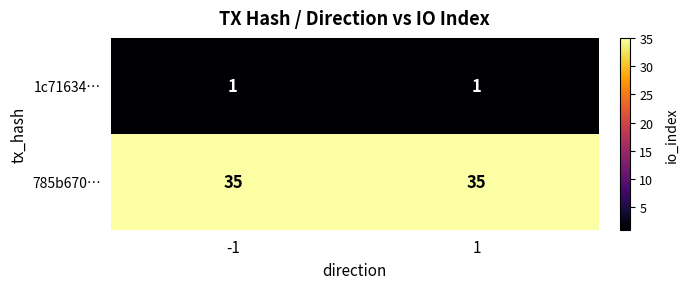

What is the spread (max minus min) of values at -1?

34